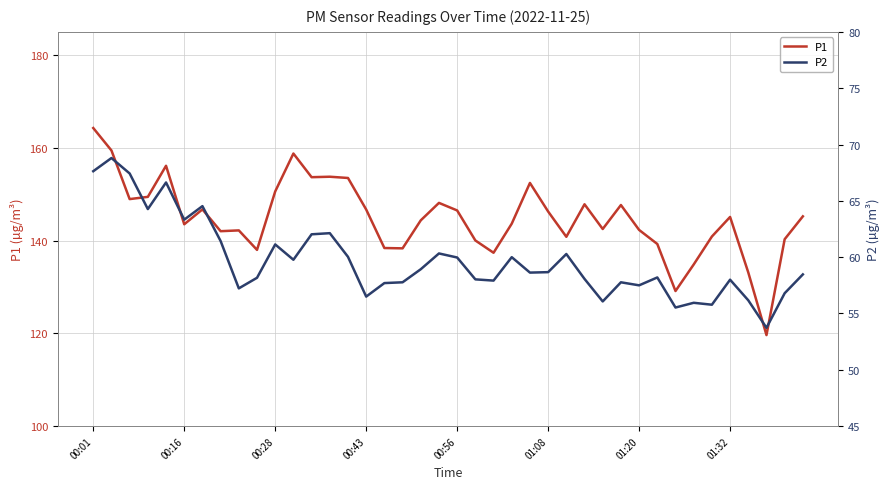

List the series in order of their peak value, highest first.

P1, P2